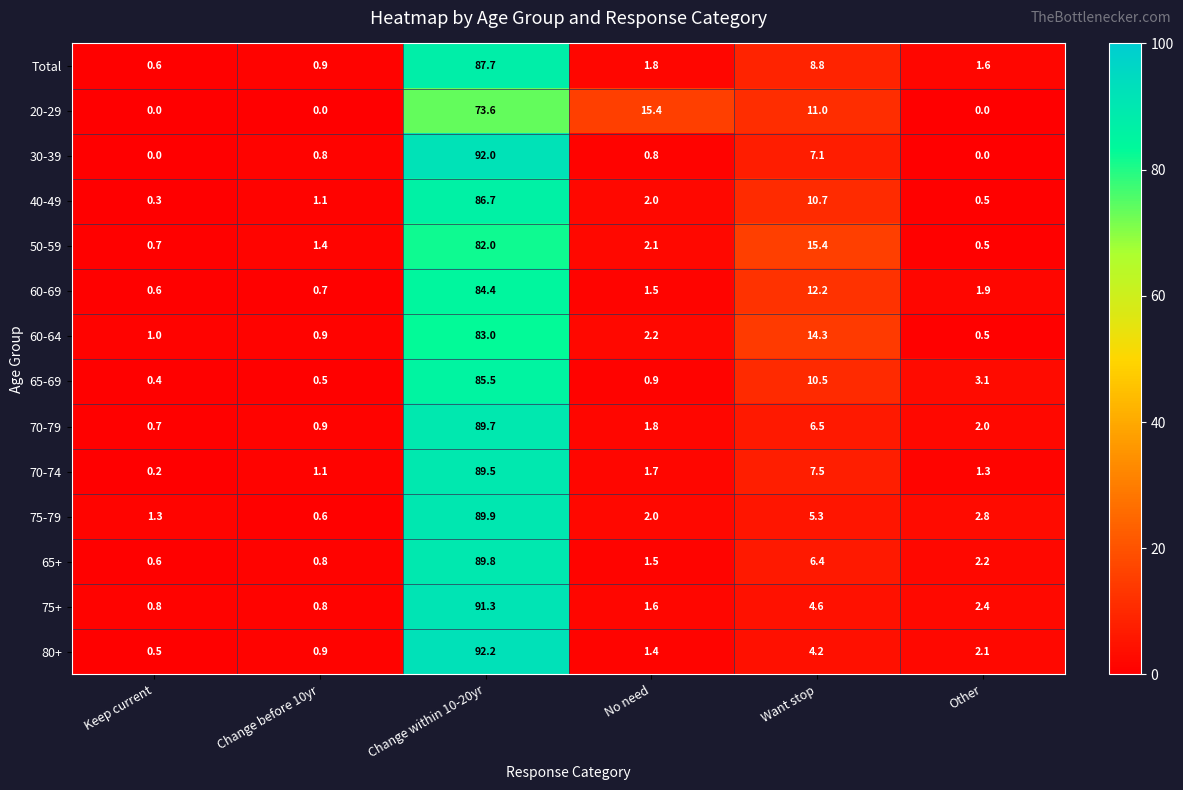

Is it true that 75-79 equals 0.6 at Change before 10yr?

True